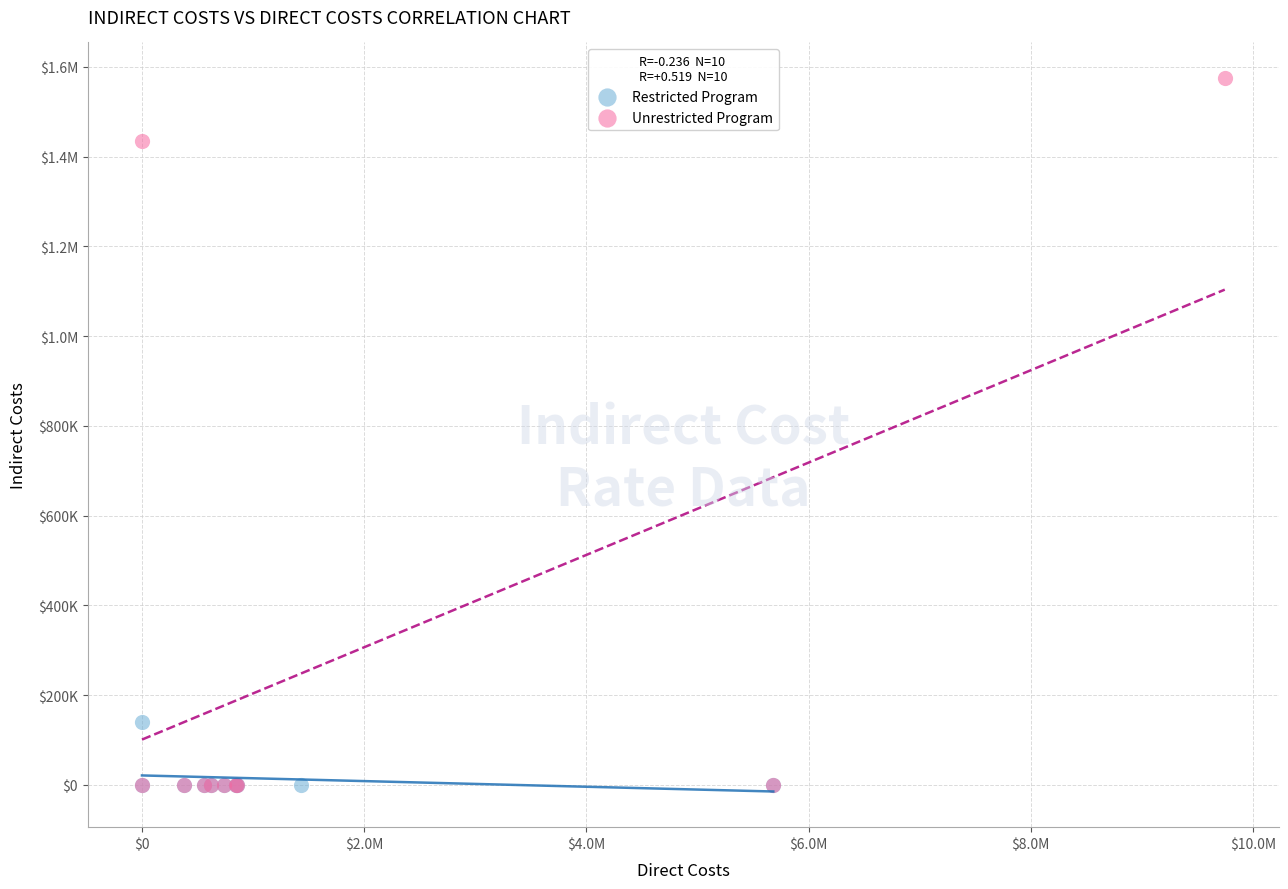

What are all the series names shown in the legend?

Restricted Program, Unrestricted Program